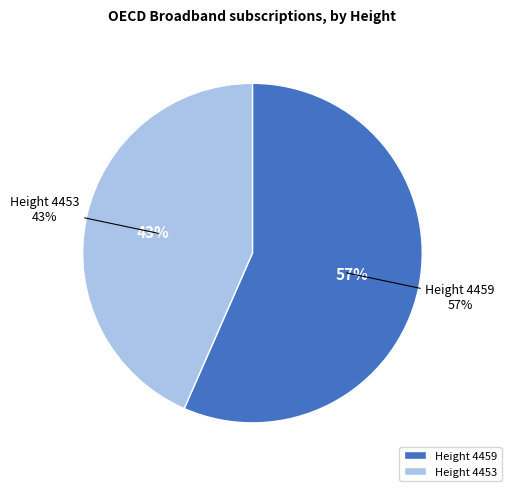

Between 4459 and 4453, which is larger?

4459